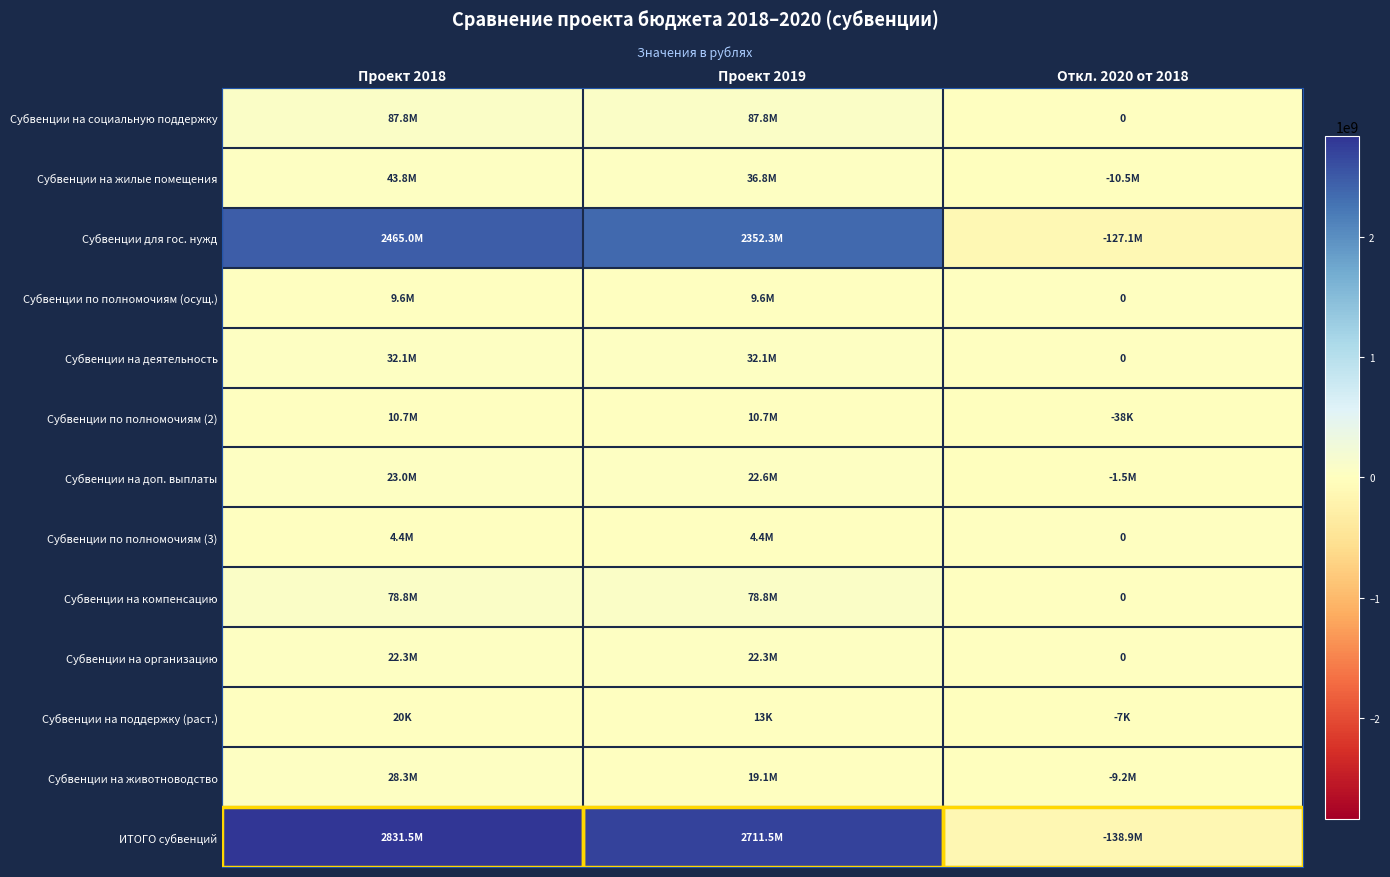

At which category does the chart reach its minimum across all series?

Откл. 2020 от 2018